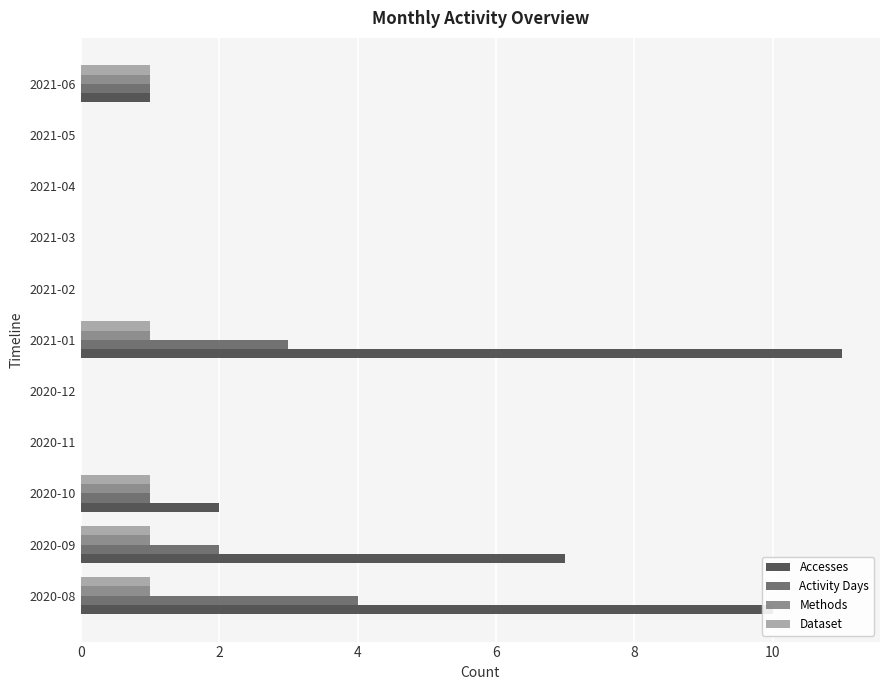

What is the sum of all Accesses values?

31